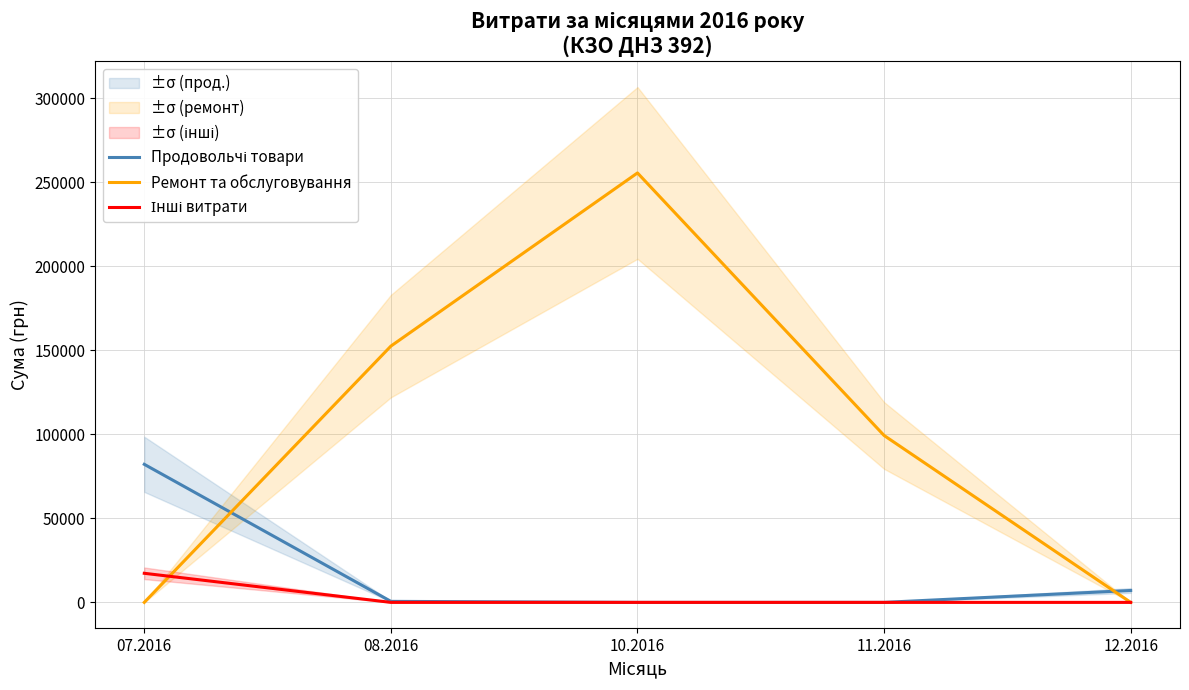

Does the chart display data point markers on the line(s)?

No